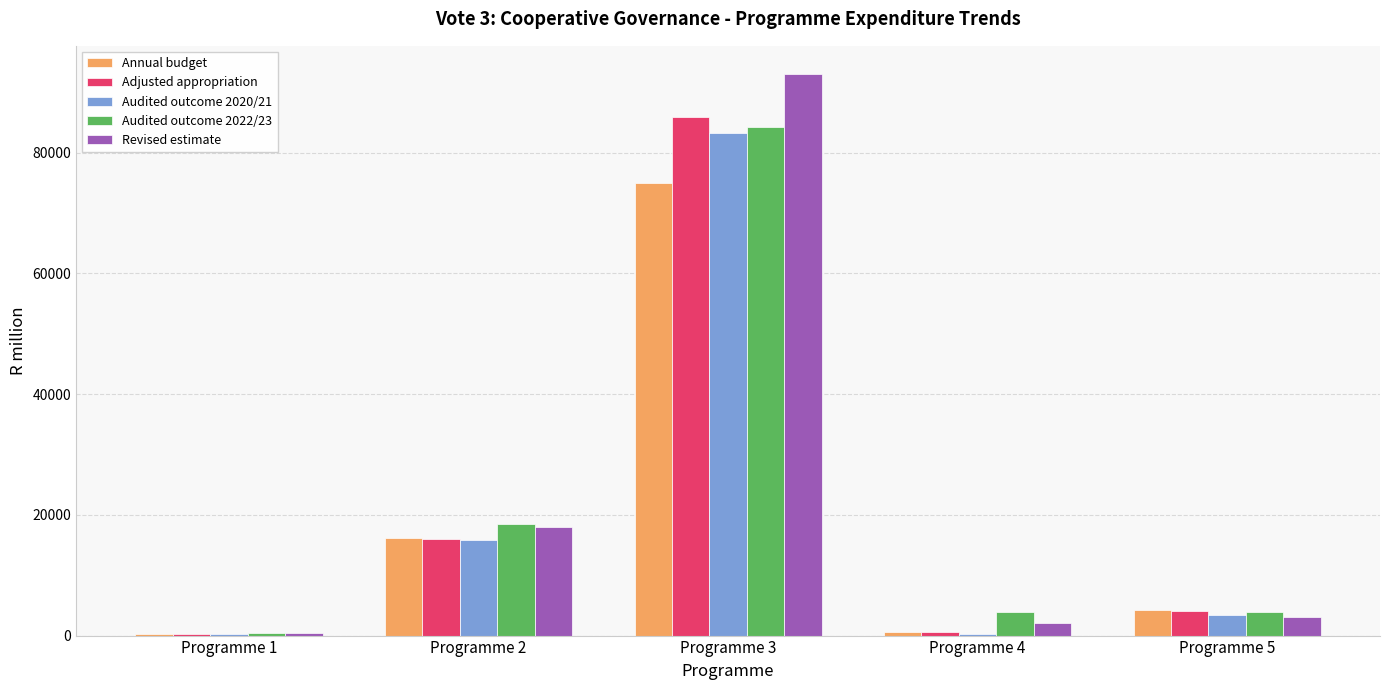

What is the sum of the Audited outcome 2020/21 values at Programme 2 and Programme 3?

99208.2